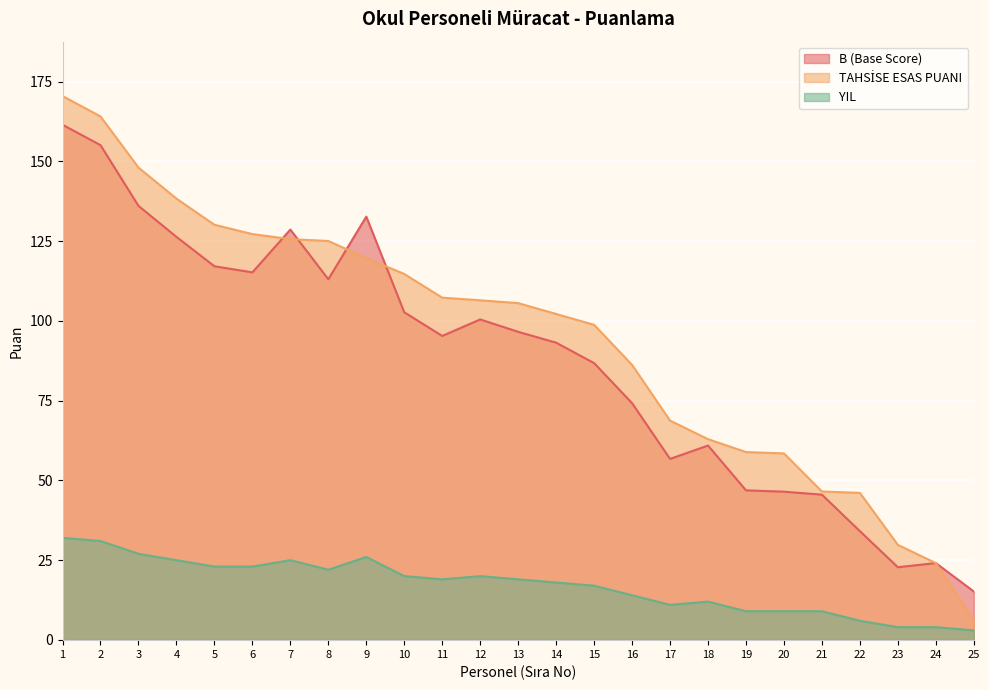

In B (Base Score), how many points are lower than both neighbors (excluding endpoints)?

5